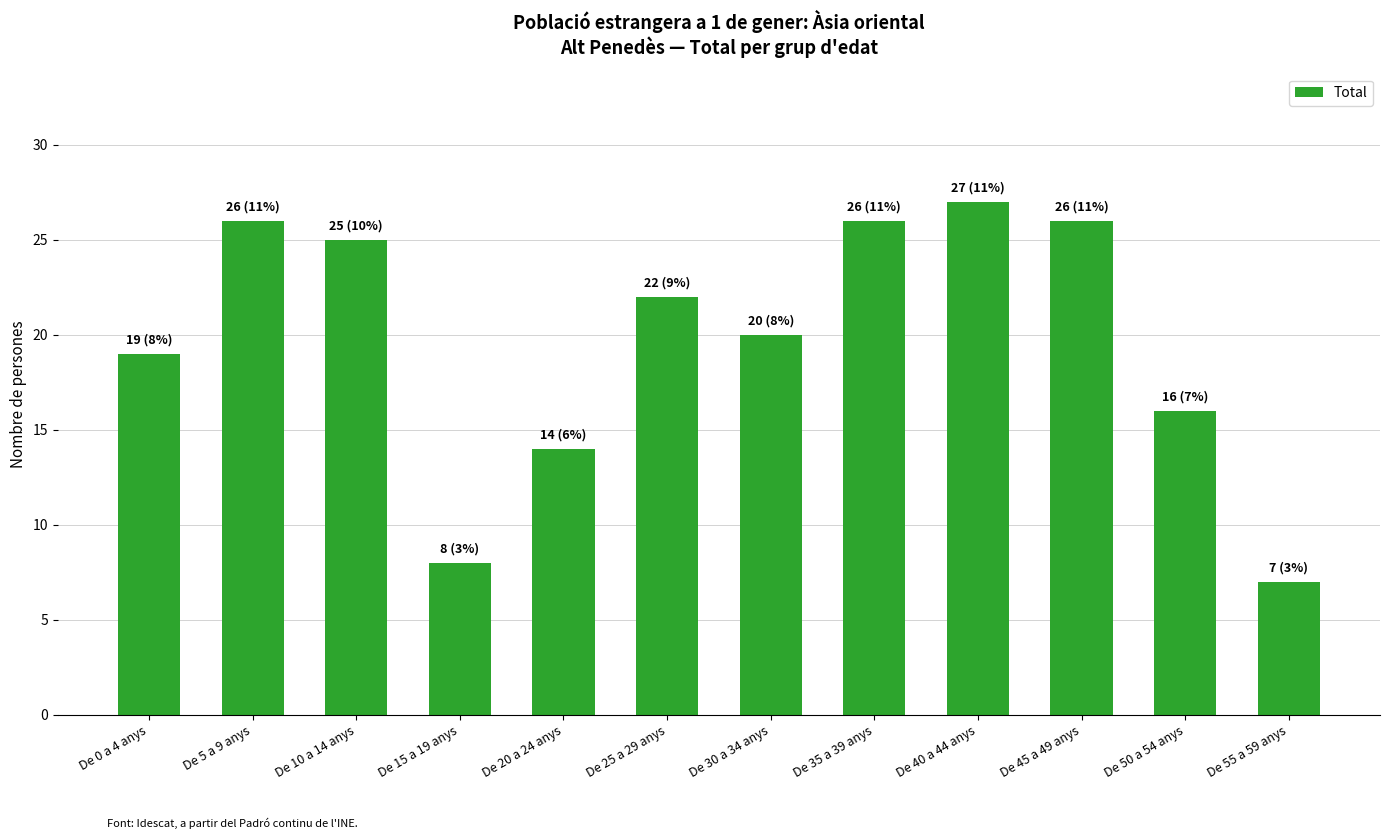

What is the change in value from De 0 a 4 anys to De 50 a 54 anys?

-3